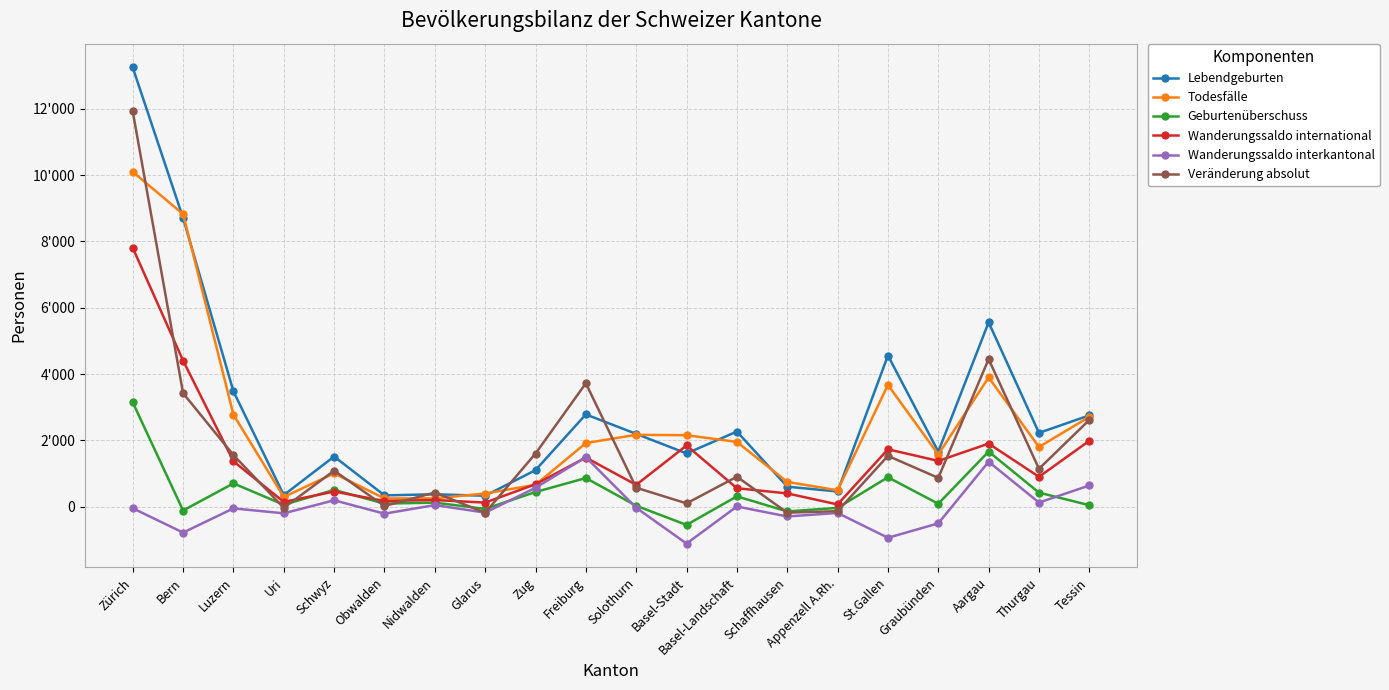

Between Obwalden and Glarus, which series saw the biggest shift?

Veränderung absolut